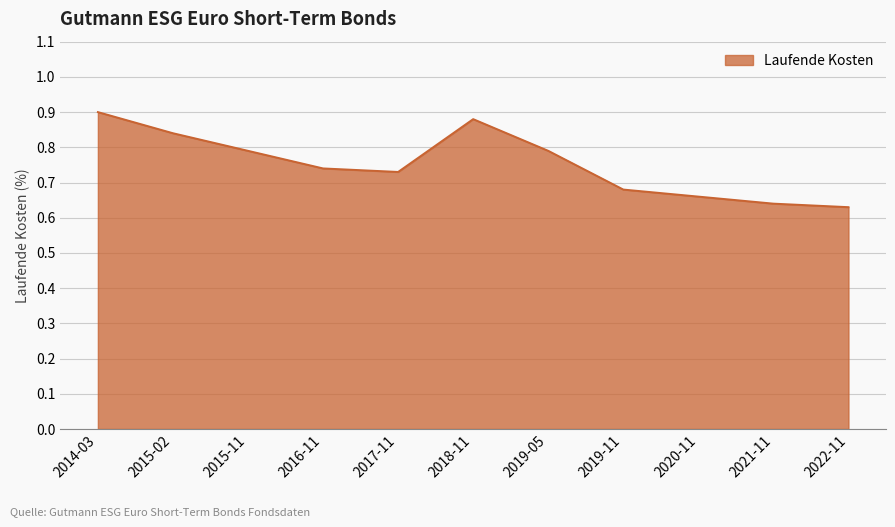

At which label is the value closest to 0?

2022-11